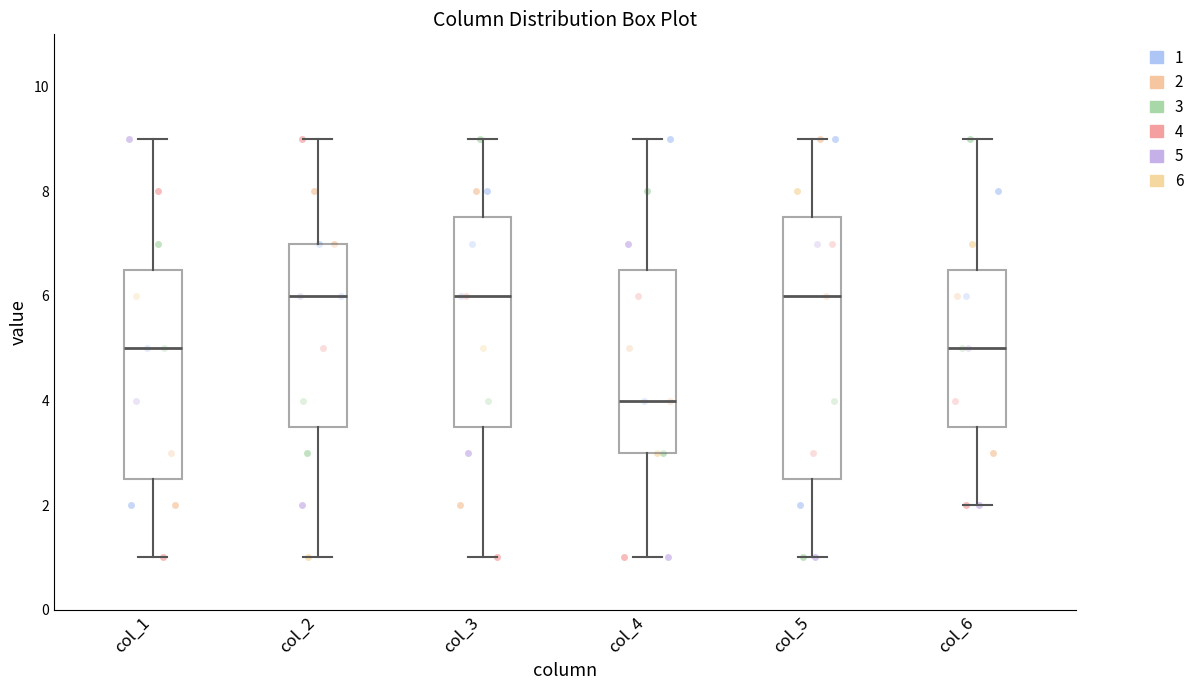

Reading left to right, transcribe this box plot: for each box, give where its median line is, the range the box spans, and where its two whiskers end, as read against the y-axis. The values are not printed on the chart, so give them approximately, as read against the axis.

col_1: median 5.0, box 2.6 to 6.6, whiskers 1.0 to 9.0
col_2: median 6.0, box 3.6 to 7.0, whiskers 1.0 to 9.0
col_3: median 6.0, box 3.6 to 7.6, whiskers 1.0 to 9.0
col_4: median 4.0, box 3.0 to 6.6, whiskers 1.0 to 9.0
col_5: median 6.0, box 2.6 to 7.6, whiskers 1.0 to 9.0
col_6: median 5.0, box 3.6 to 6.6, whiskers 2.0 to 9.0